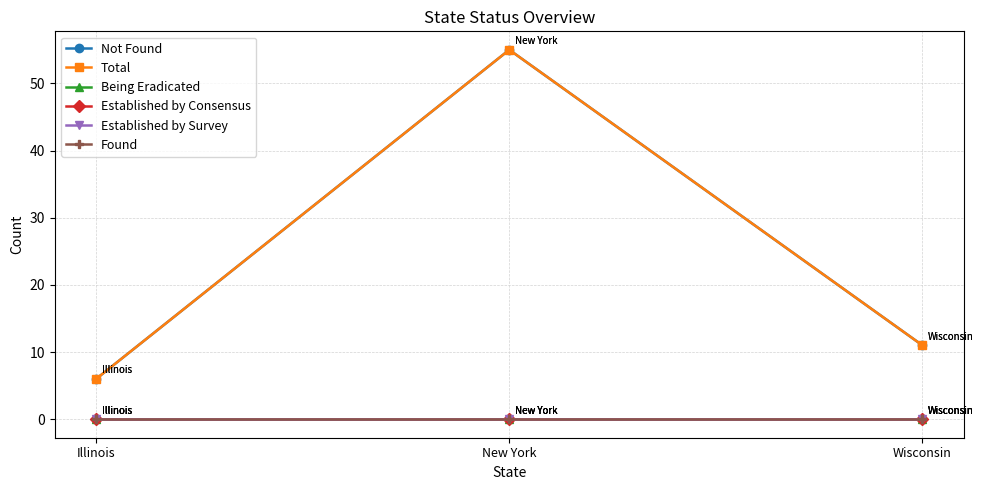

Reading right to left, list all the values displayed in this chart.

Not Found: 11	55	6
Total: 11	55	6
Being Eradicated: 0	0	0
Established by Consensus: 0	0	0
Established by Survey: 0	0	0
Found: 0	0	0